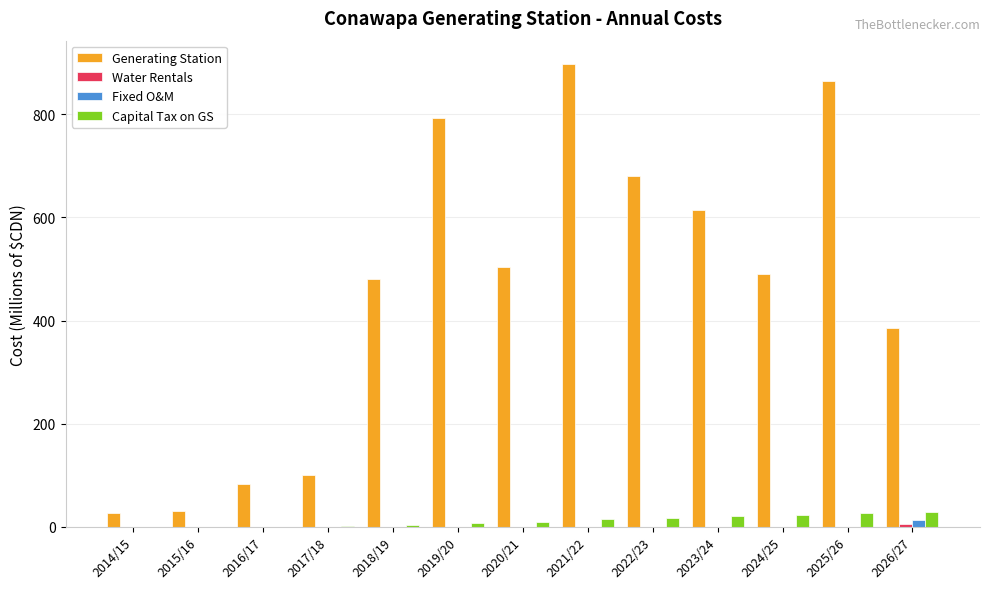

Which series has the largest total across all categories?

Generating Station